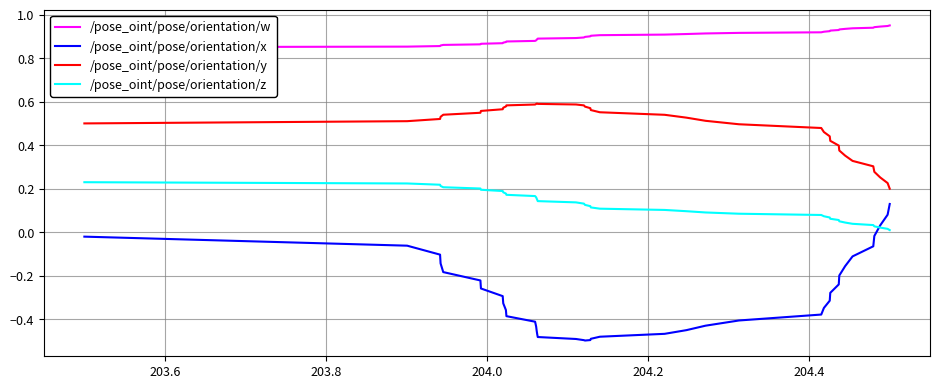

True or false: /pose_oint/pose/orientation/z and /pose_oint/pose/orientation/x cross at least once.

True